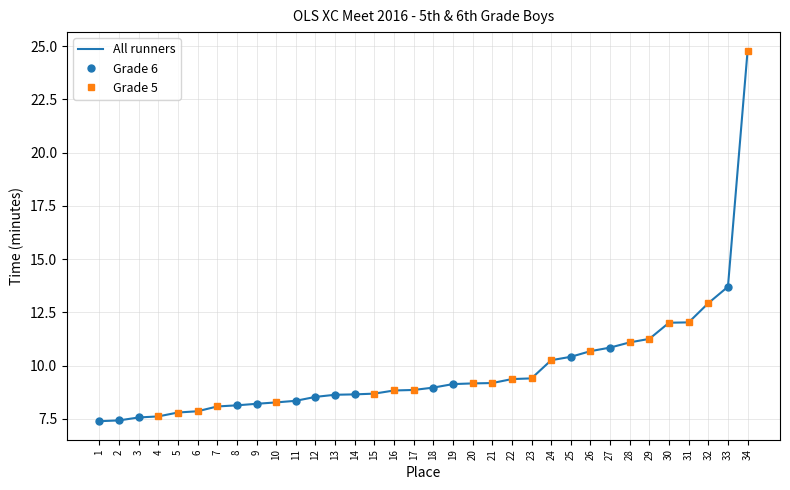

The chart shows a value of 4 at 11. True or false?

False